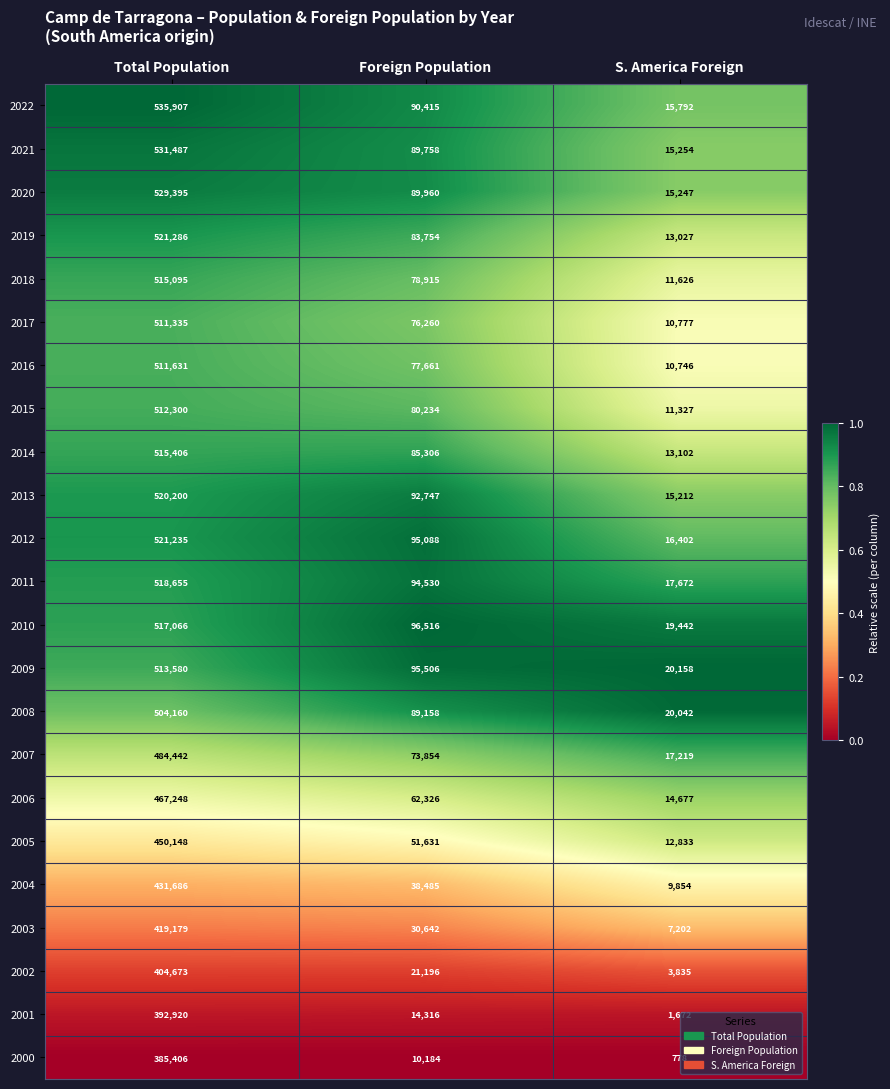

At Foreign Population, list the series in order from smallest to largest.

2000, 2001, 2002, 2003, 2004, 2005, 2006, 2007, 2017, 2016, 2018, 2015, 2019, 2014, 2008, 2021, 2020, 2022, 2013, 2011, 2012, 2009, 2010